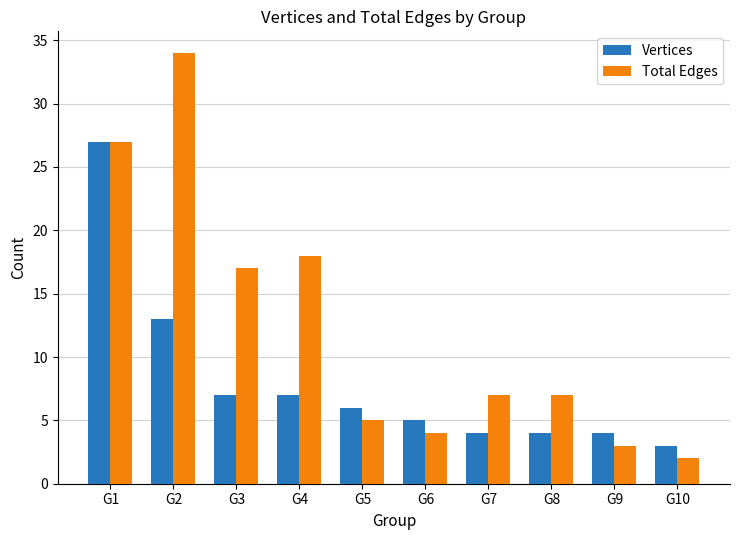

How many bars are there in each group?

2